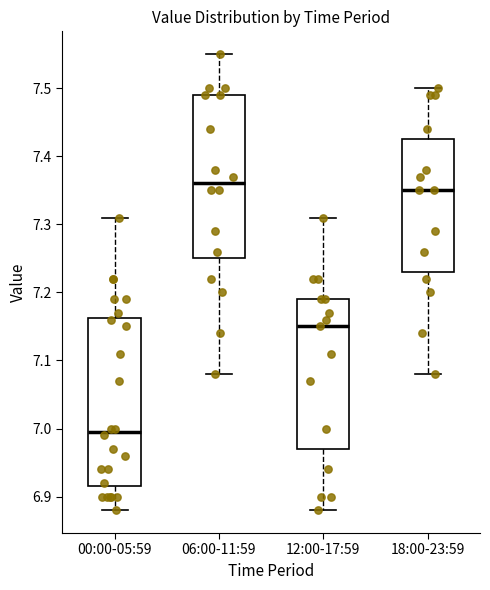

Reading left to right, transcribe this box plot: for each box, give where its median line is, the range the box spans, and where its two whiskers end, as read against the y-axis. The values are not printed on the chart, so give them approximately, as read against the axis.

00:00-05:59: median 7.00, box 6.92 to 7.16, whiskers 6.88 to 7.31
06:00-11:59: median 7.36, box 7.25 to 7.49, whiskers 7.08 to 7.55
12:00-17:59: median 7.15, box 6.97 to 7.19, whiskers 6.88 to 7.31
18:00-23:59: median 7.35, box 7.23 to 7.43, whiskers 7.08 to 7.50